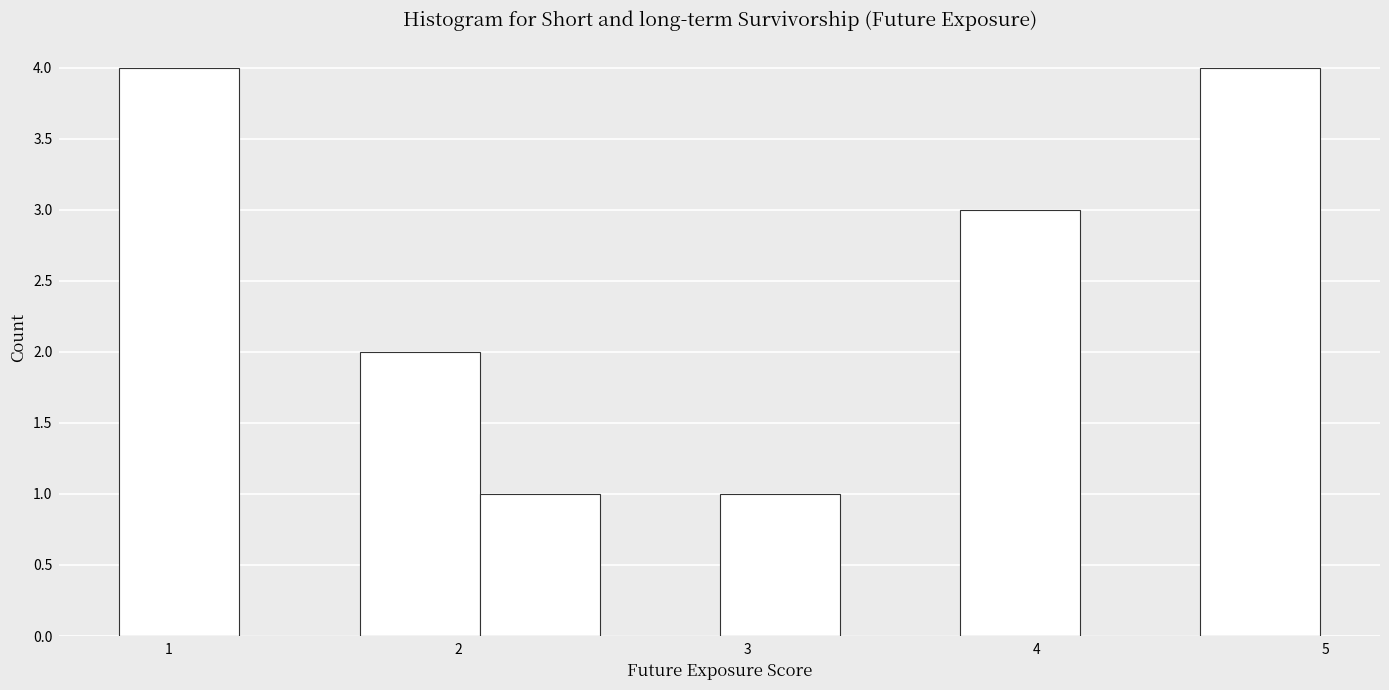

Reading left to right, transcribe this chart: for each bar, give the range it covers on the x-axis and its height. Neither the bar edges nor the heights are printed on the chart, so give them approximately, as read against the axes.

0.8 to 1.2: 4
1.2 to 1.7: 0
1.7 to 2.1: 2
2.1 to 2.5: 1
2.5 to 2.9: 0
2.9 to 3.3: 1
3.3 to 3.7: 0
3.7 to 4.2: 3
4.2 to 4.6: 0
4.6 to 5.0: 4